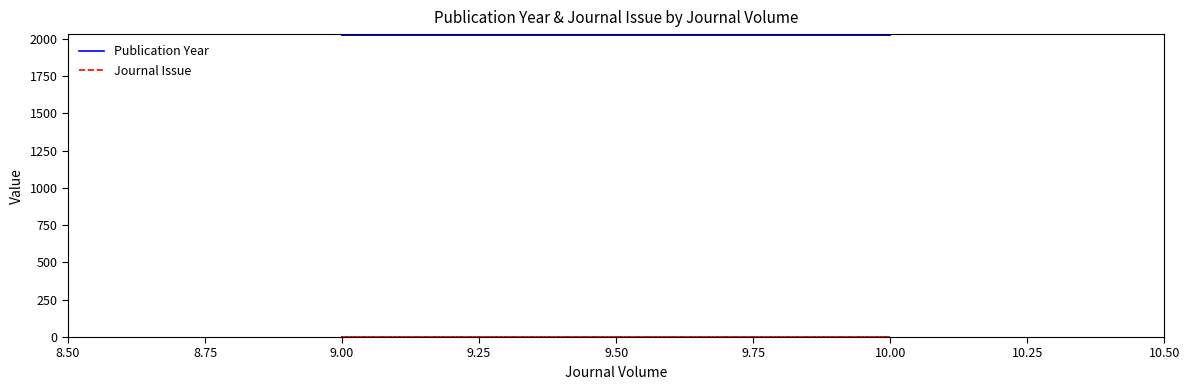

What are all the series names shown in the legend?

Publication Year, Journal Issue